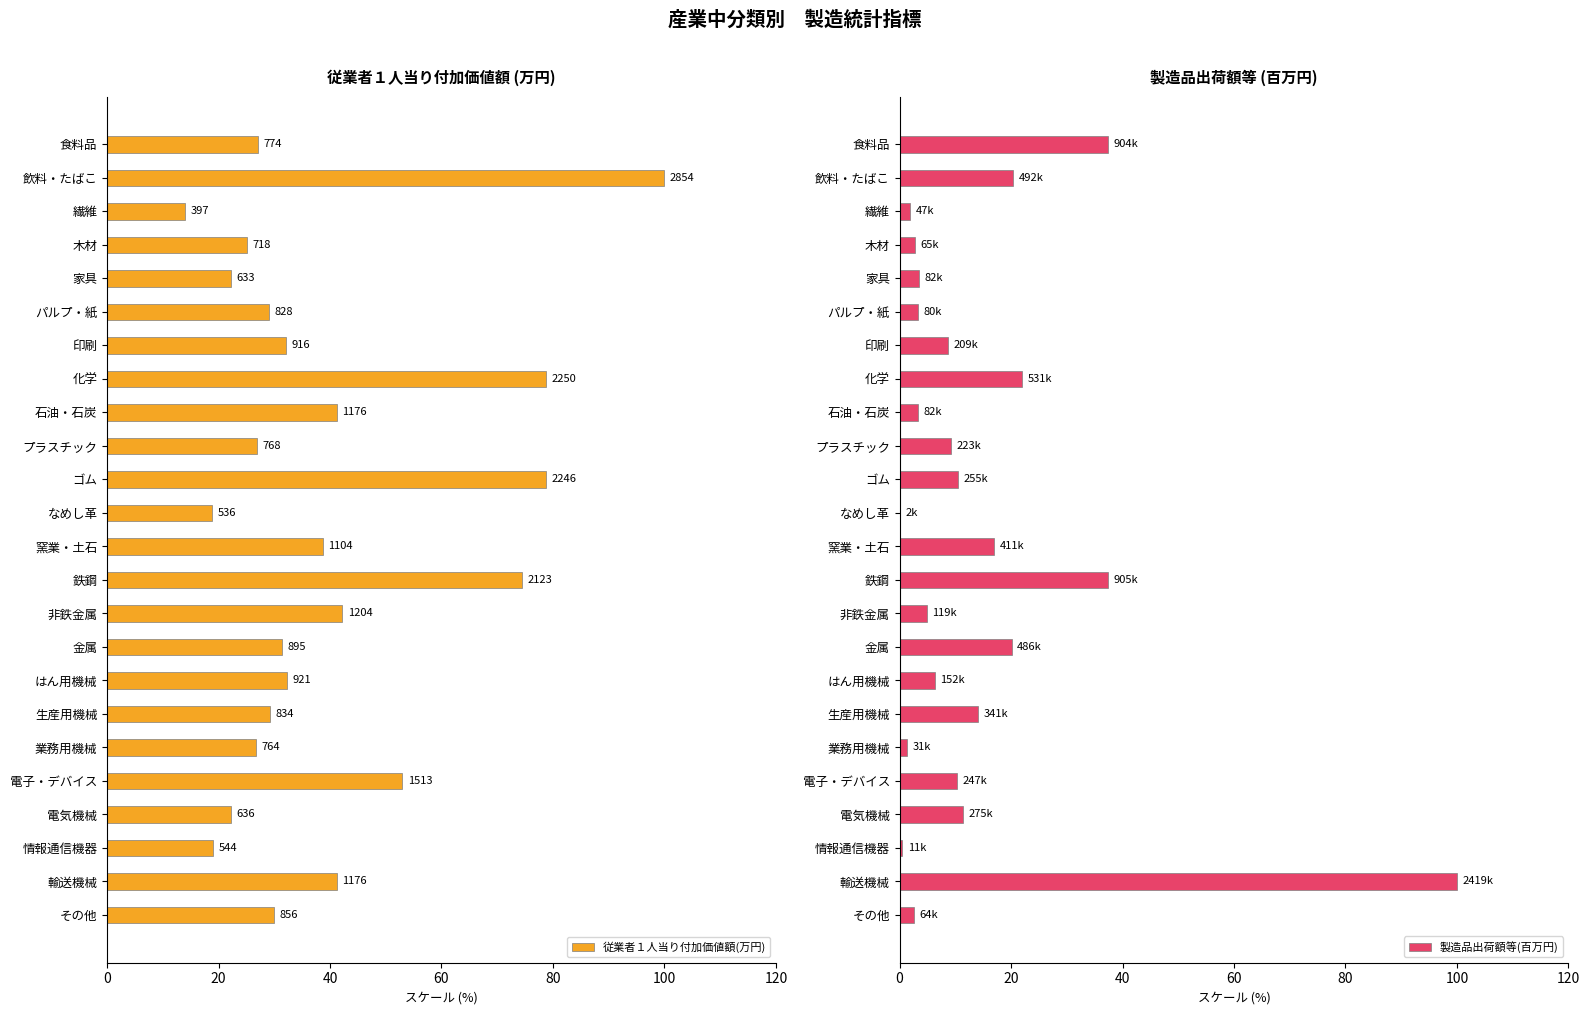

At how many categories does at least one series exceed 48?

6